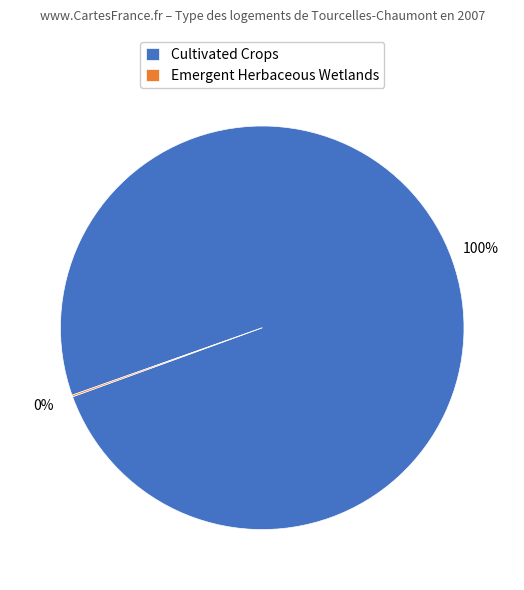

The Cultivated Crops slice represents 91% of the pie. True or false?

False